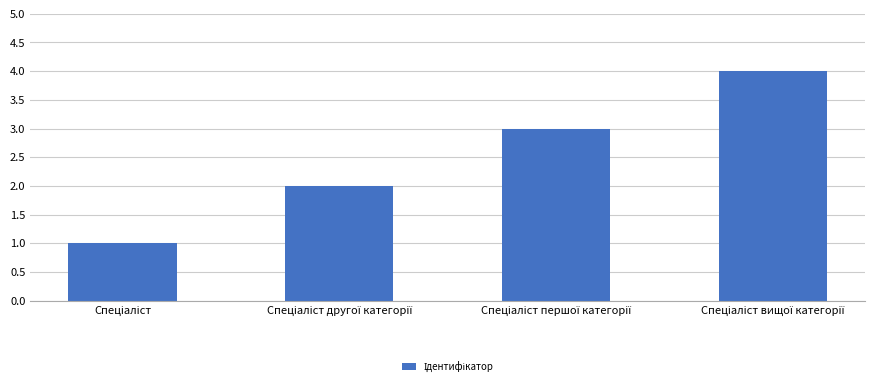

What is the difference between the maximum and minimum values?

3